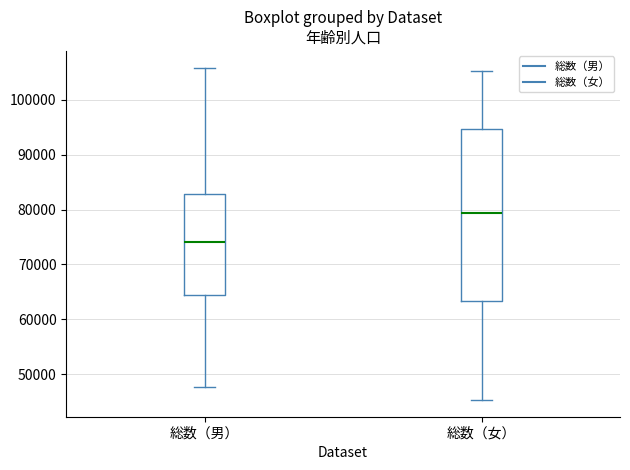

Reading left to right, read every box against the y-axis: the position of its median line, the range the box covers, and the ends of its whiskers. The values are not printed on the chart, so give them approximately, as read against the axis.

総数（男）: median 74000, box 64000 to 83000, whiskers 48000 to 106000
総数（女）: median 79000, box 63000 to 95000, whiskers 45000 to 105000